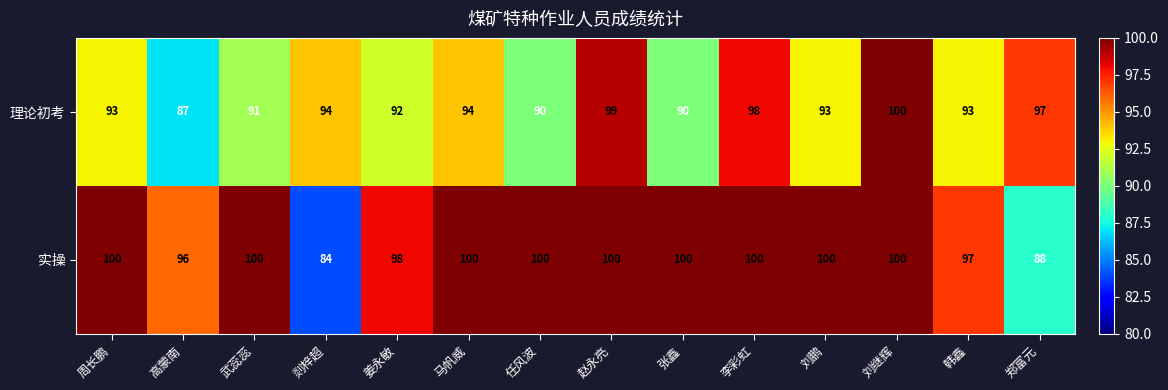

What is the total value across all series at 李彩虹?

198